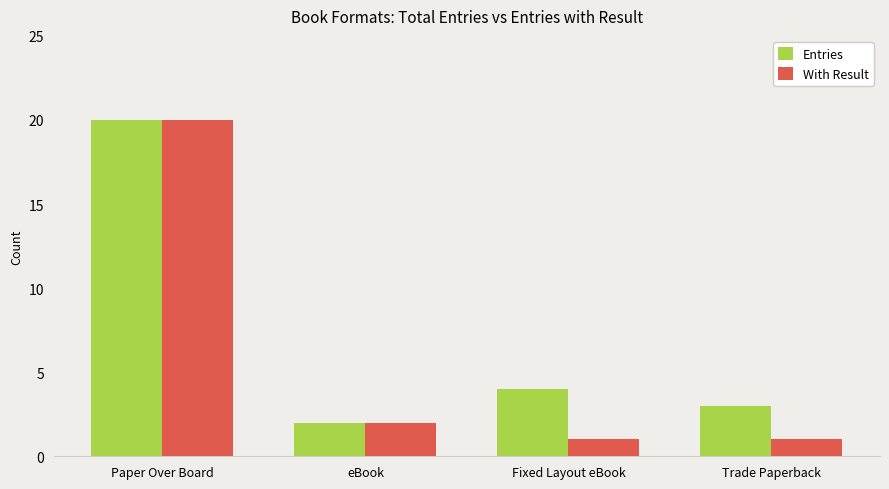

True or false: Entries has a value of 0 at eBook.

False